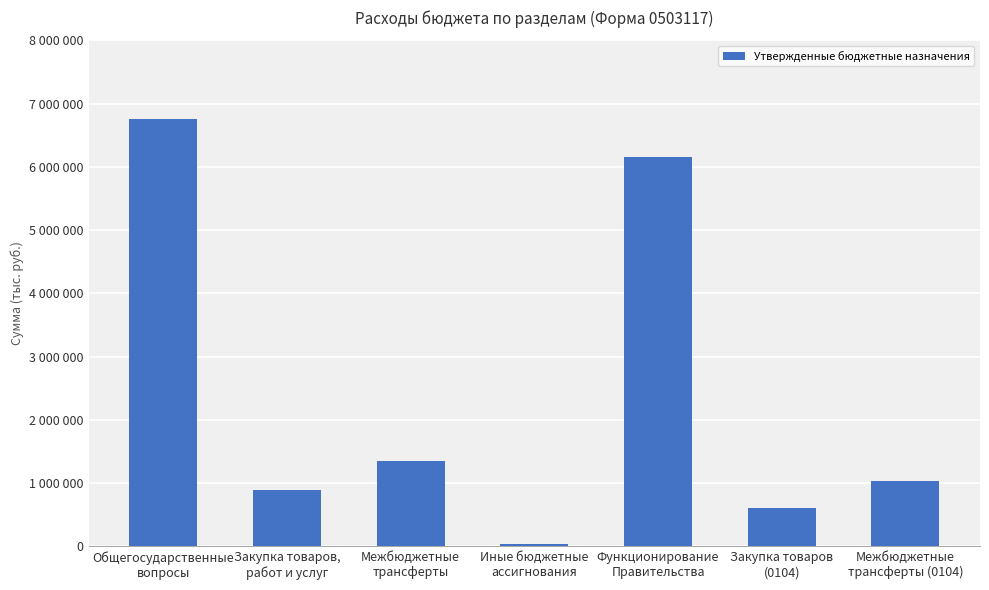

Read the value at Иные бюджетные
ассигнования.

33000